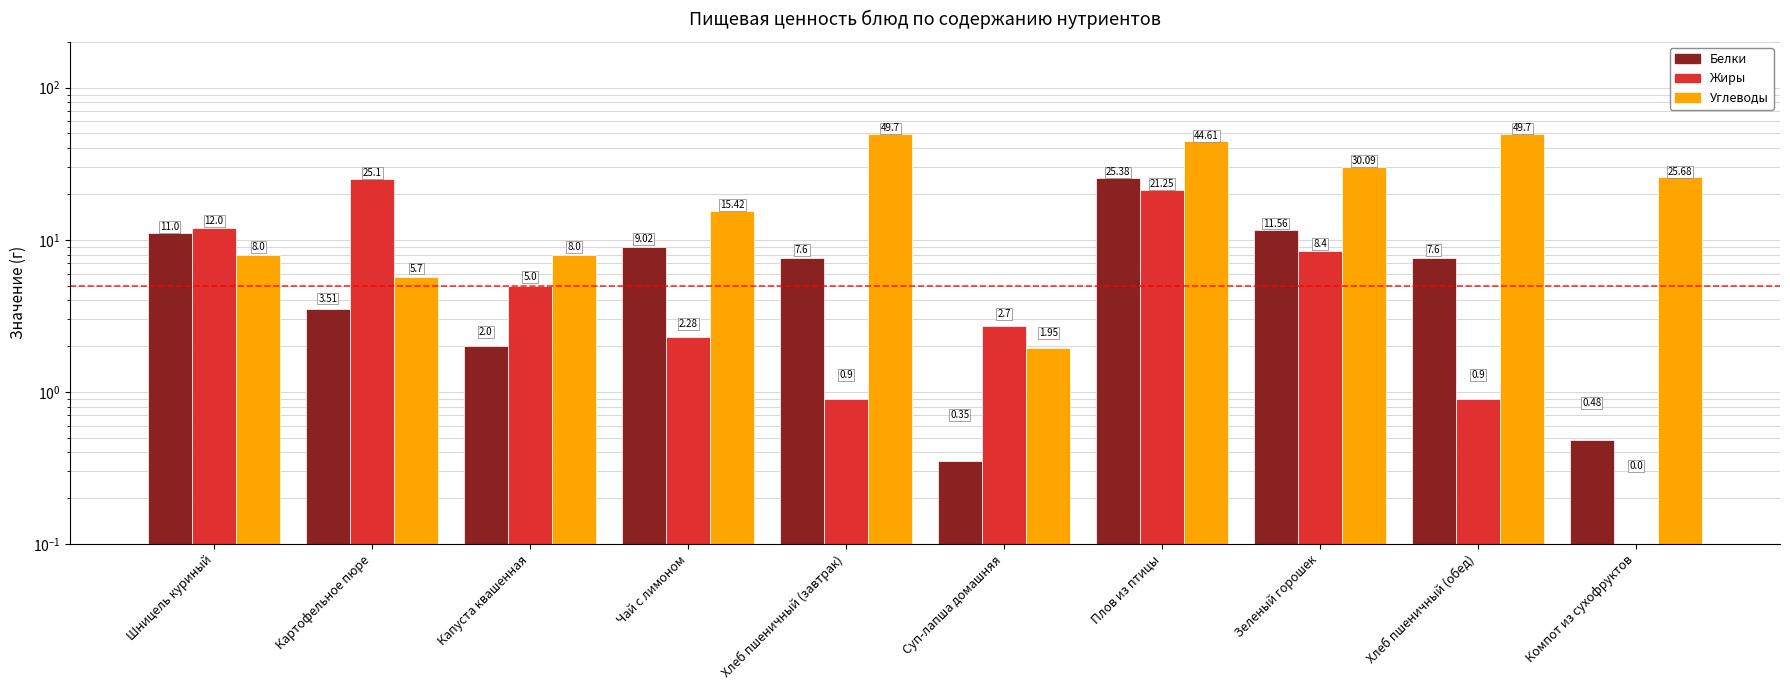

What are all the series names shown in the legend?

Белки, Жиры, Углеводы